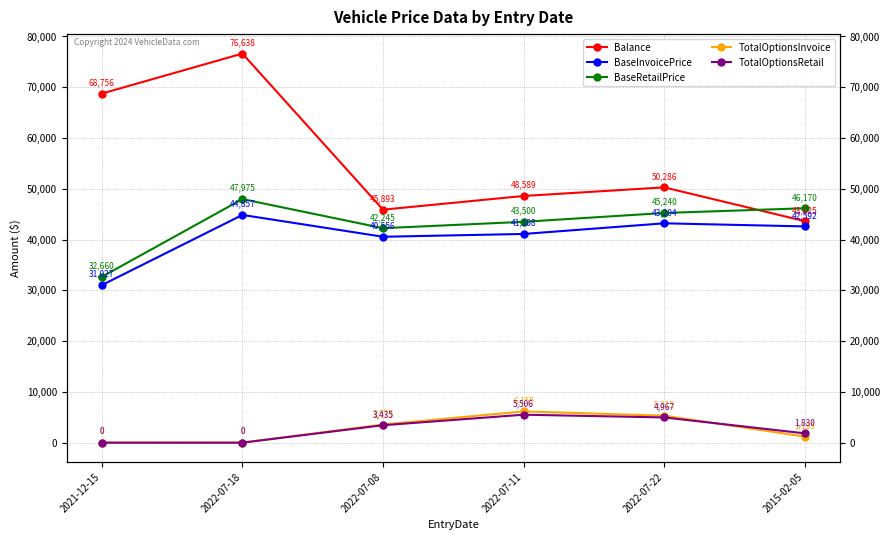

Where is BaseInvoicePrice nearest to the value 37942?

2022-07-08